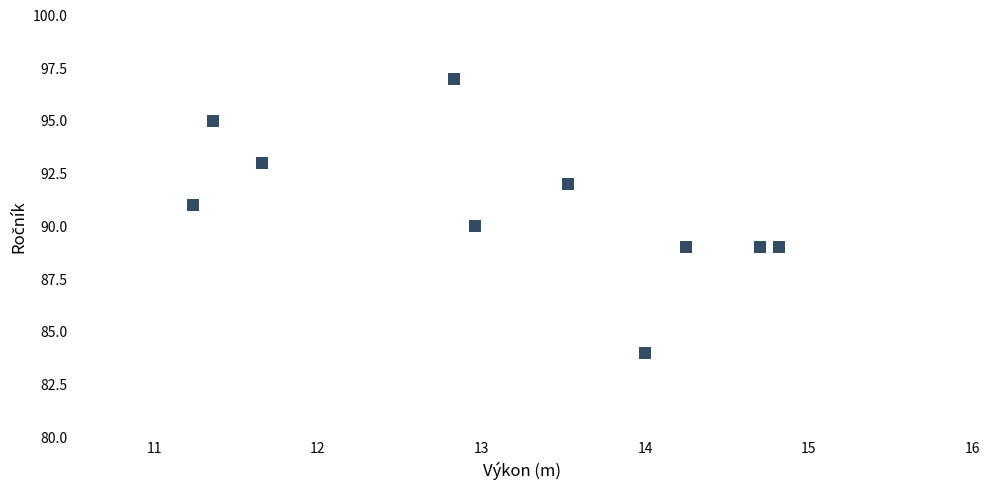

What is the range of Y values (max minus min)?

13